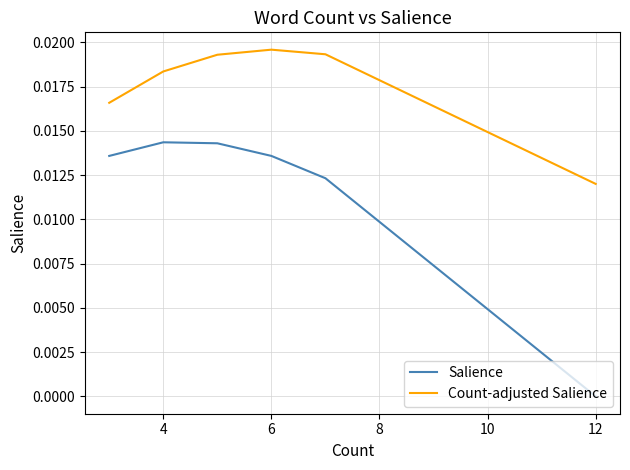

What is the label of the 11th point from the right?

4